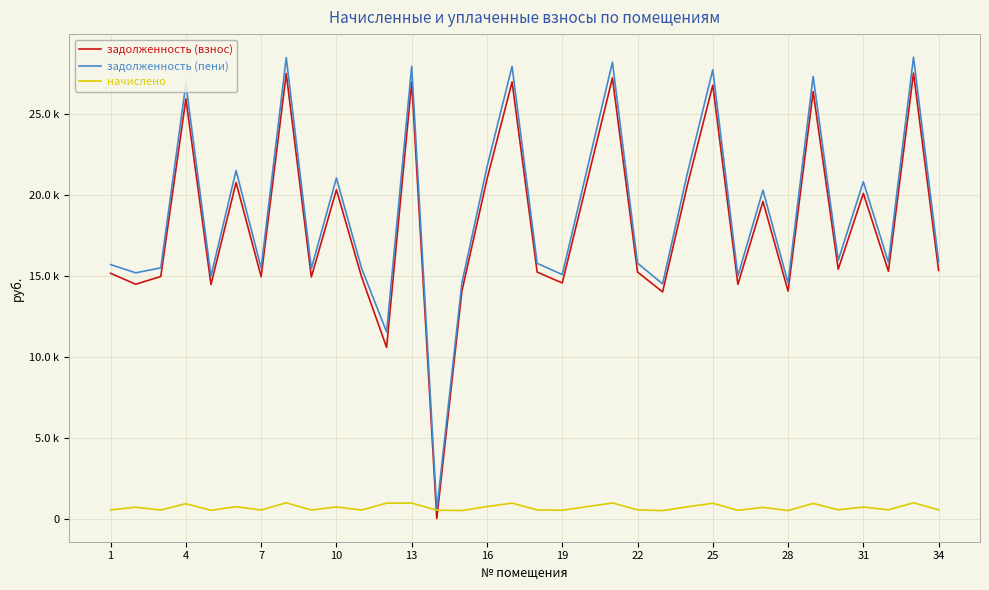

Does the chart display data point markers on the line(s)?

No